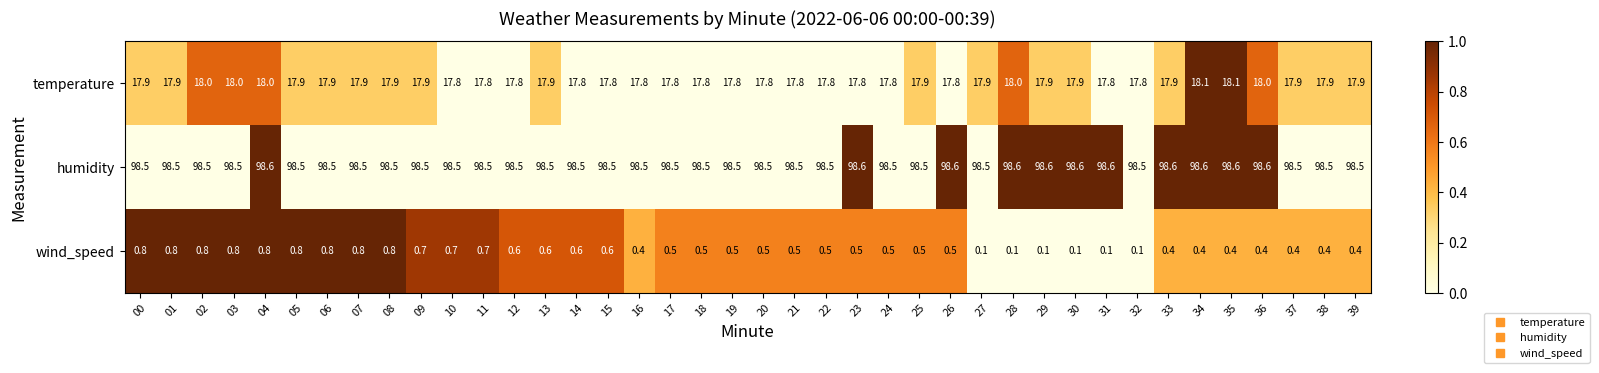

What is the approximate value of wind_speed at 24?

0.5